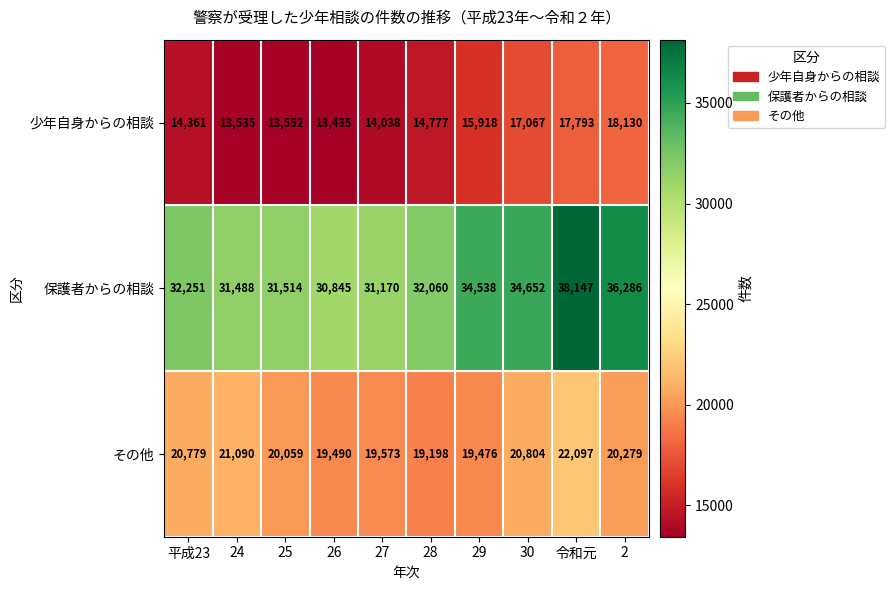

What is the sum of the 少年自身からの相談 values at 2 and 26?

31565